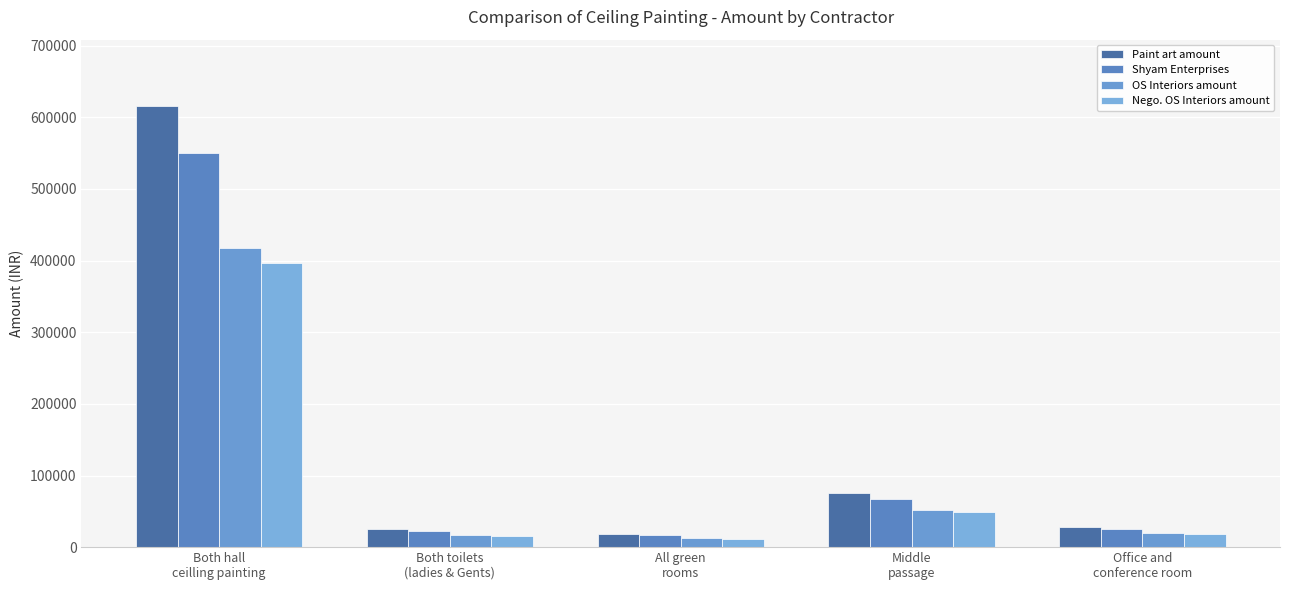

How many bars are there in each group?

4